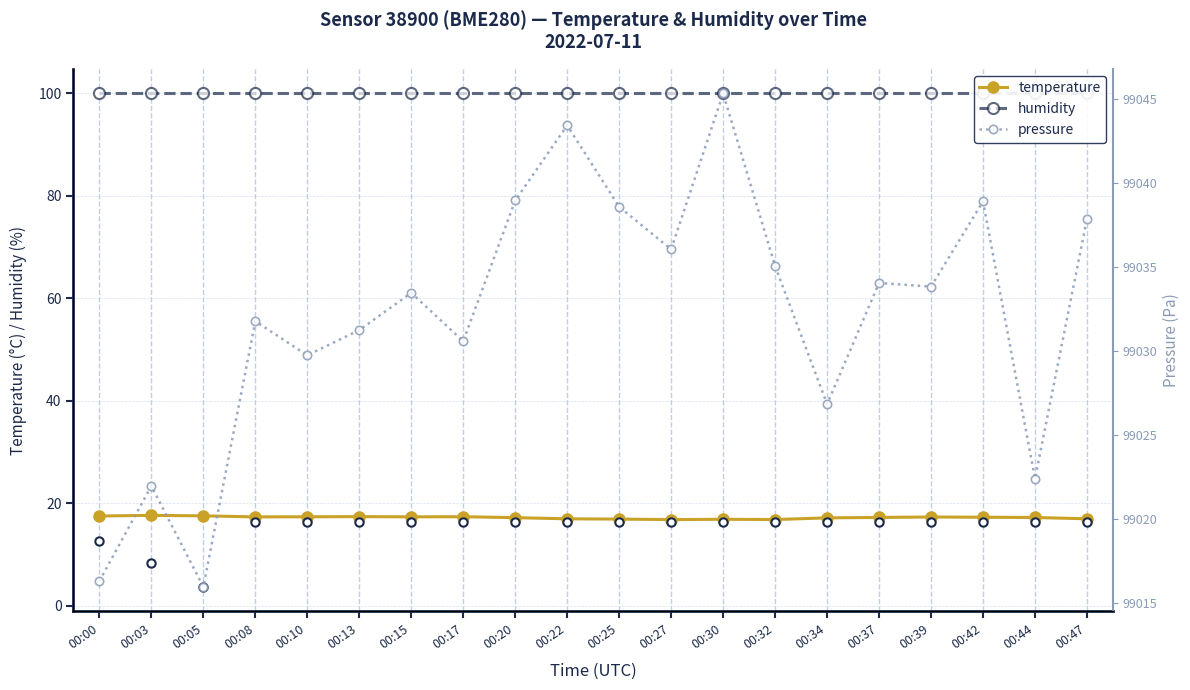

The humidity series shows 100.0 at 00:08. True or false?

True